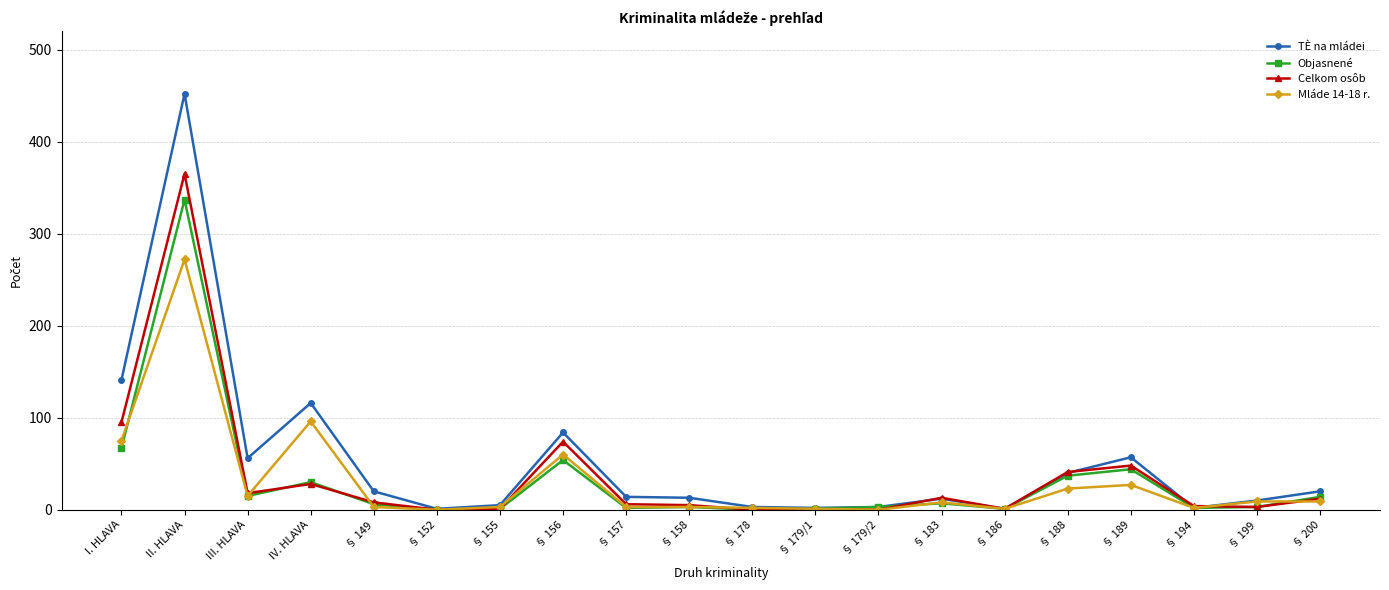

The TÈ na mládei series shows 81 at IV. HLAVA. True or false?

False